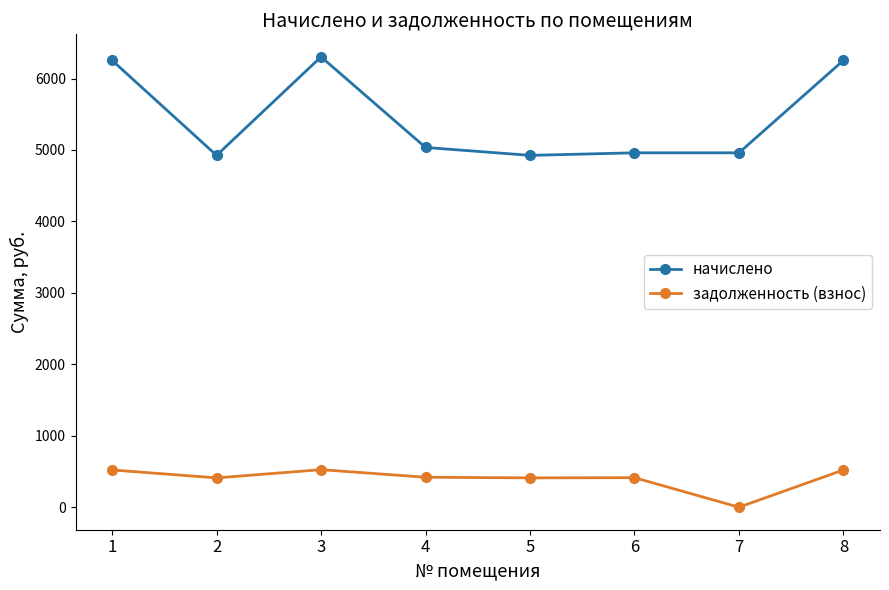

List the series in order of their overall mean, highest first.

начислено, задолженность (взнос)